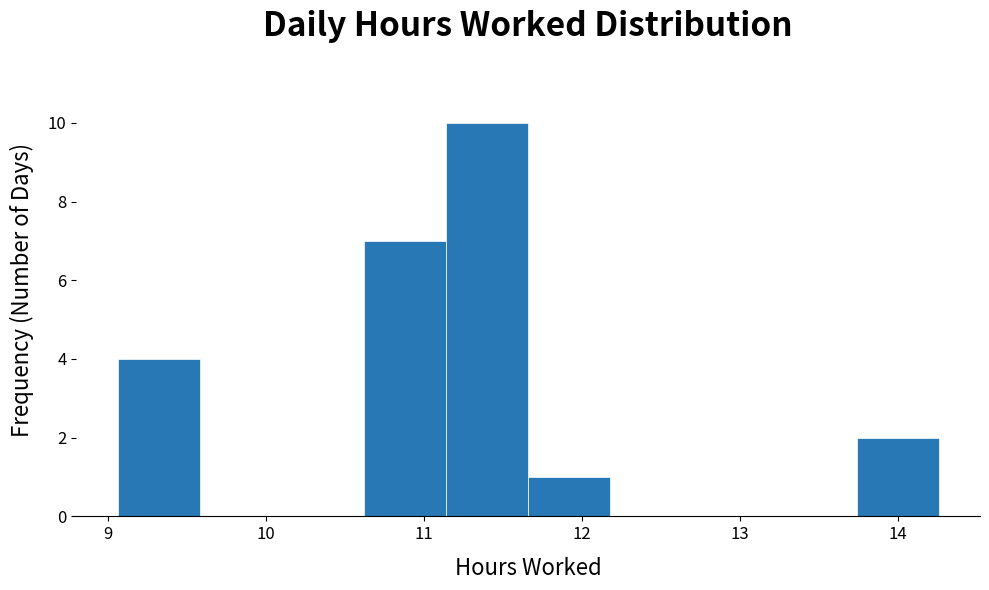

What is the height of the bar covering 11.66 to 12.18 on the x-axis? Neither the bar edges nor the heights are printed on the chart, so give them approximately, as read against the axes.

1